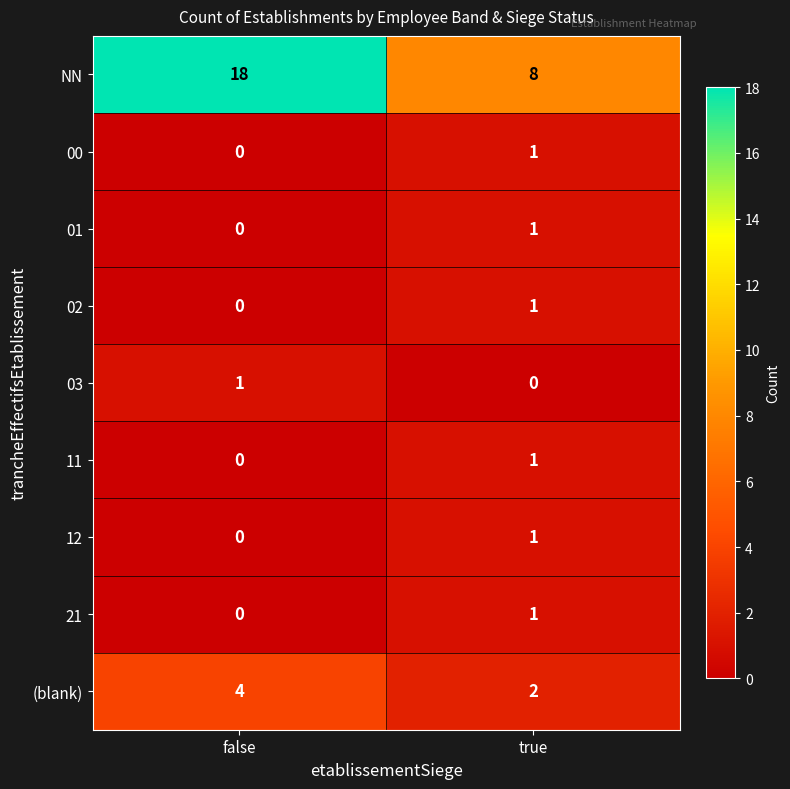

Is it true that 01 equals 1 at true?

True